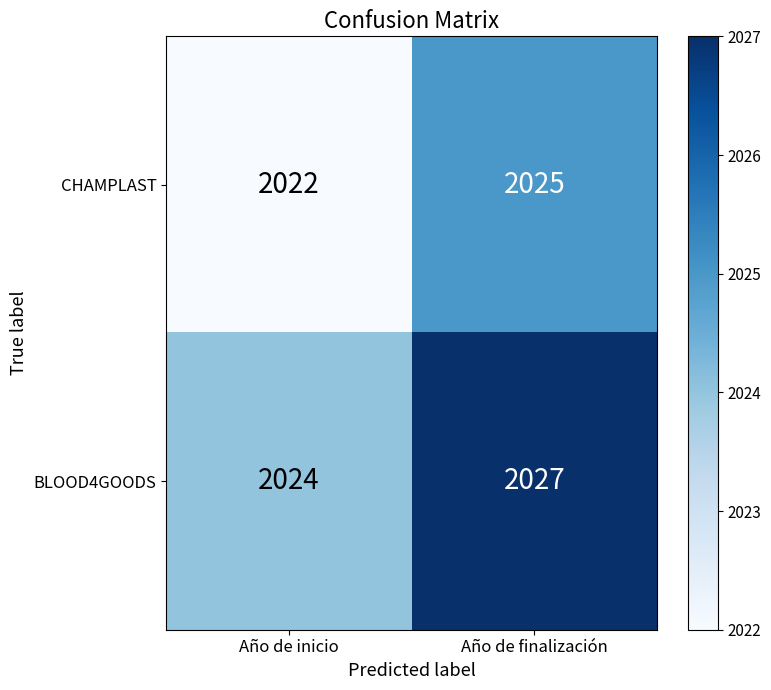

Which series has the largest total across all categories?

BLOOD4GOODS